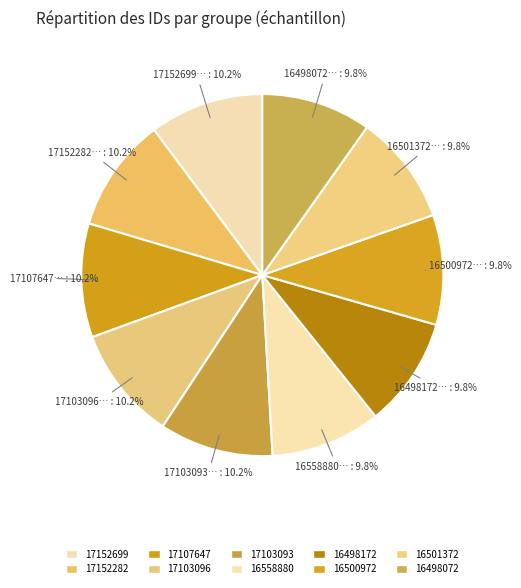

Rank the categories by value from highest to lowest.

17152699, 17152282, 17107647, 17103096, 17103093, 16558880, 16501372, 16500972, 16498172, 16498072